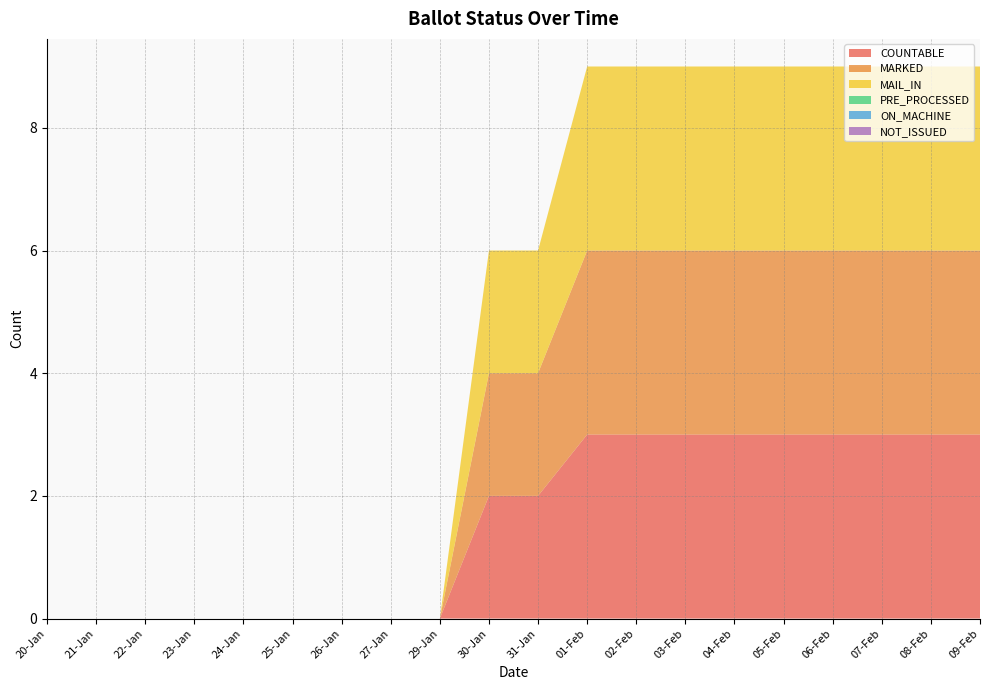

Reading left to right, what are all the values shown in this chart?

COUNTABLE: 20-Jan=0	21-Jan=0	22-Jan=0	23-Jan=0	24-Jan=0	25-Jan=0	26-Jan=0	27-Jan=0	29-Jan=0	30-Jan=2	31-Jan=2	01-Feb=3	02-Feb=3	03-Feb=3	04-Feb=3	05-Feb=3	06-Feb=3	07-Feb=3	08-Feb=3	09-Feb=3
MARKED: 20-Jan=0	21-Jan=0	22-Jan=0	23-Jan=0	24-Jan=0	25-Jan=0	26-Jan=0	27-Jan=0	29-Jan=0	30-Jan=2	31-Jan=2	01-Feb=3	02-Feb=3	03-Feb=3	04-Feb=3	05-Feb=3	06-Feb=3	07-Feb=3	08-Feb=3	09-Feb=3
MAIL_IN: 20-Jan=0	21-Jan=0	22-Jan=0	23-Jan=0	24-Jan=0	25-Jan=0	26-Jan=0	27-Jan=0	29-Jan=0	30-Jan=2	31-Jan=2	01-Feb=3	02-Feb=3	03-Feb=3	04-Feb=3	05-Feb=3	06-Feb=3	07-Feb=3	08-Feb=3	09-Feb=3
PRE_PROCESSED: 20-Jan=0	21-Jan=0	22-Jan=0	23-Jan=0	24-Jan=0	25-Jan=0	26-Jan=0	27-Jan=0	29-Jan=0	30-Jan=0	31-Jan=0	01-Feb=0	02-Feb=0	03-Feb=0	04-Feb=0	05-Feb=0	06-Feb=0	07-Feb=0	08-Feb=0	09-Feb=0
ON_MACHINE: 20-Jan=0	21-Jan=0	22-Jan=0	23-Jan=0	24-Jan=0	25-Jan=0	26-Jan=0	27-Jan=0	29-Jan=0	30-Jan=0	31-Jan=0	01-Feb=0	02-Feb=0	03-Feb=0	04-Feb=0	05-Feb=0	06-Feb=0	07-Feb=0	08-Feb=0	09-Feb=0
NOT_ISSUED: 20-Jan=0	21-Jan=0	22-Jan=0	23-Jan=0	24-Jan=0	25-Jan=0	26-Jan=0	27-Jan=0	29-Jan=0	30-Jan=0	31-Jan=0	01-Feb=0	02-Feb=0	03-Feb=0	04-Feb=0	05-Feb=0	06-Feb=0	07-Feb=0	08-Feb=0	09-Feb=0